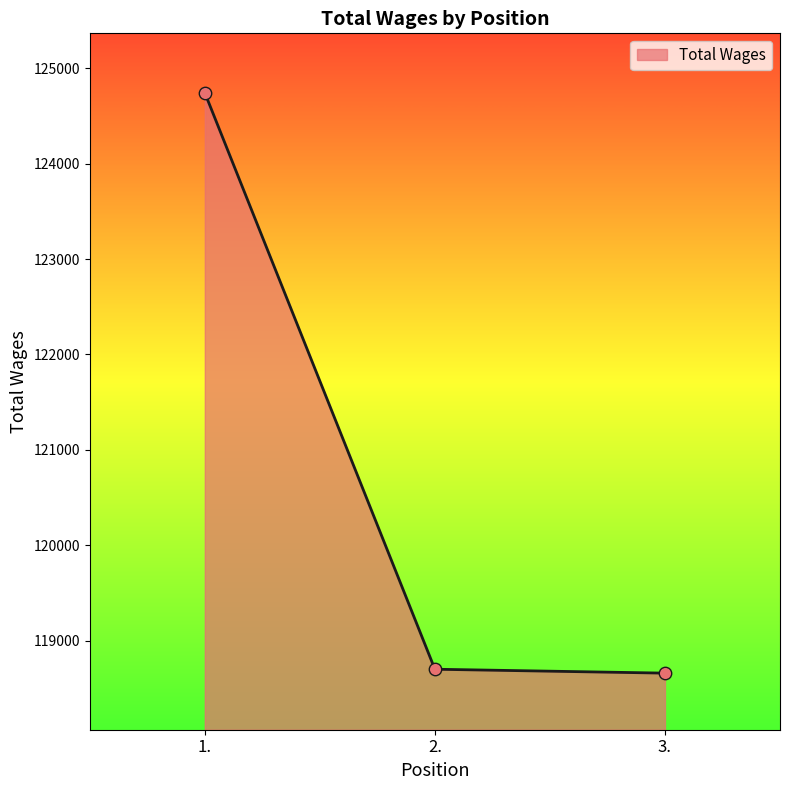

Approximately how many times larger is the value at 3. compared to 1.?

1.0